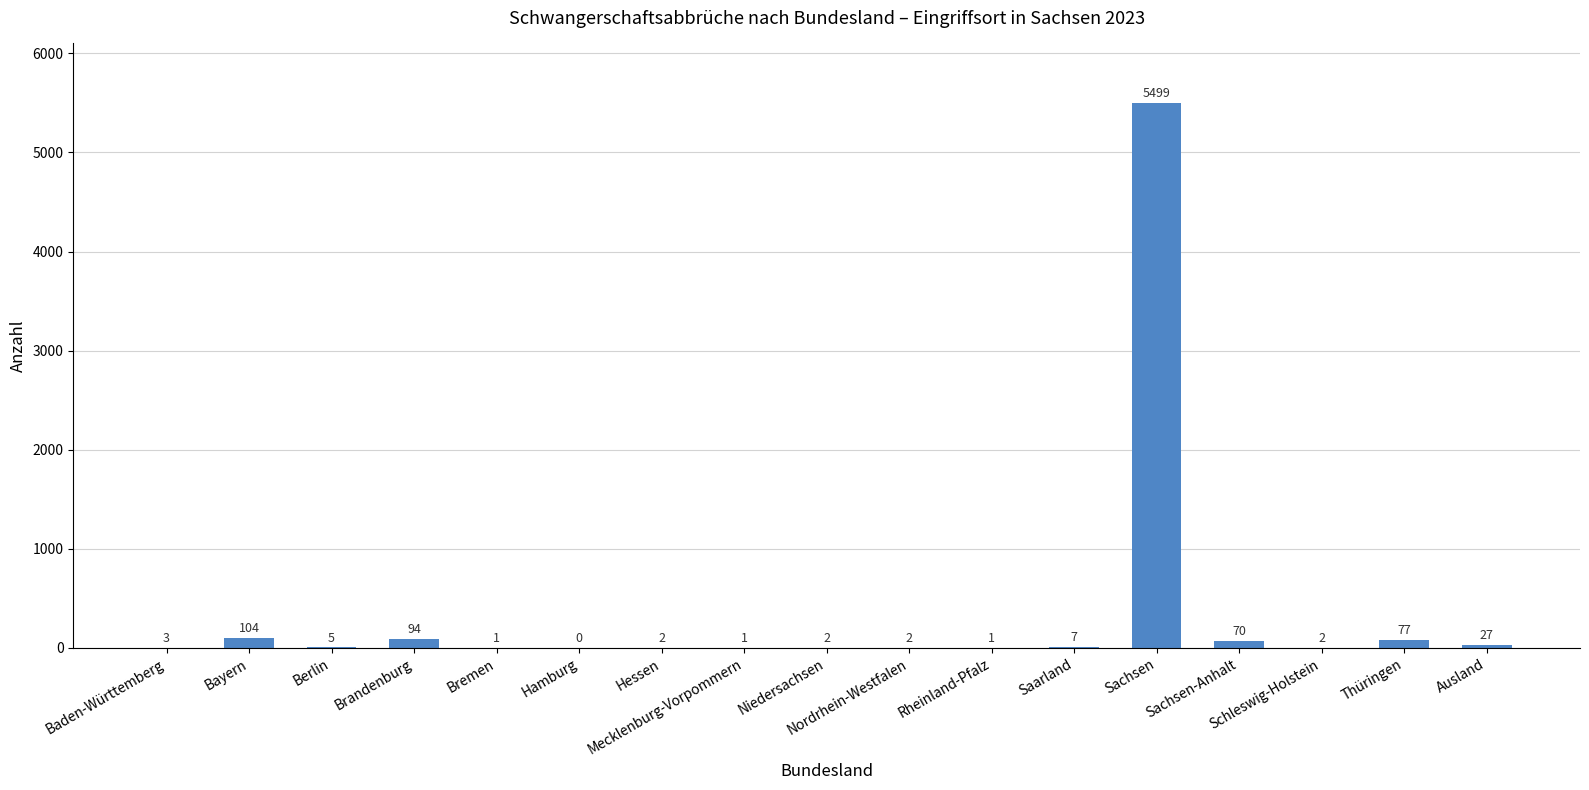

Where is the data nearest to the value 2749?

Bayern